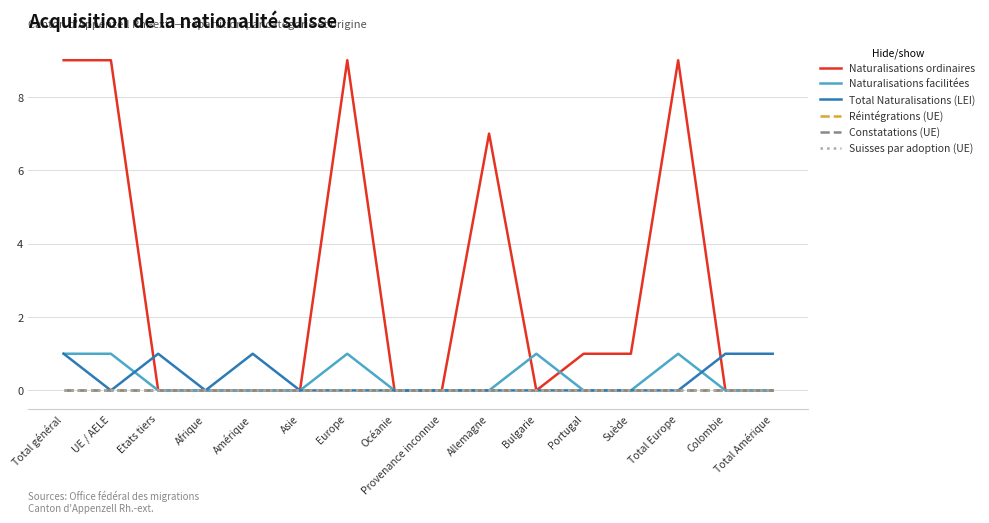

True or false: Constatations (UE) and Suisses par adoption (UE) intersect in this chart.

False